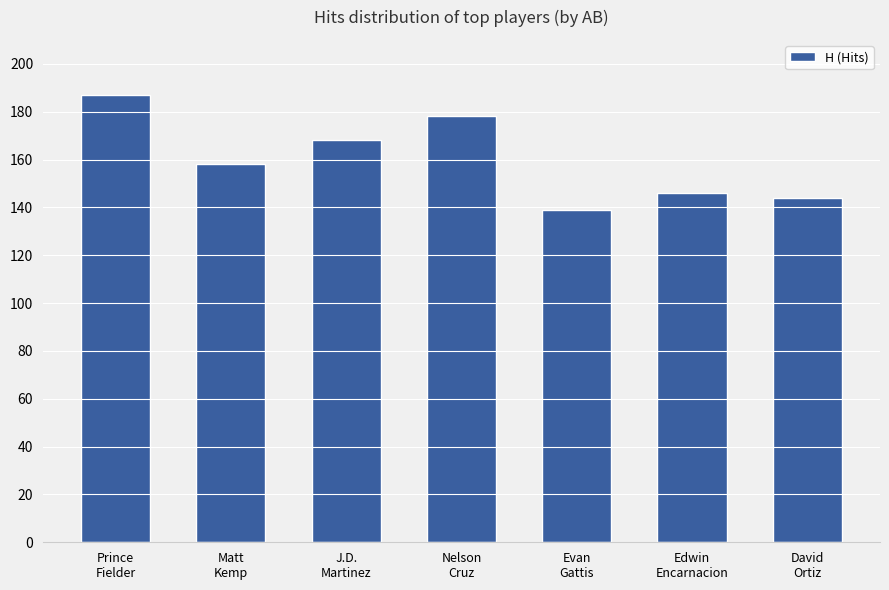

What is the label of the 7th bar from the left?

David
Ortiz